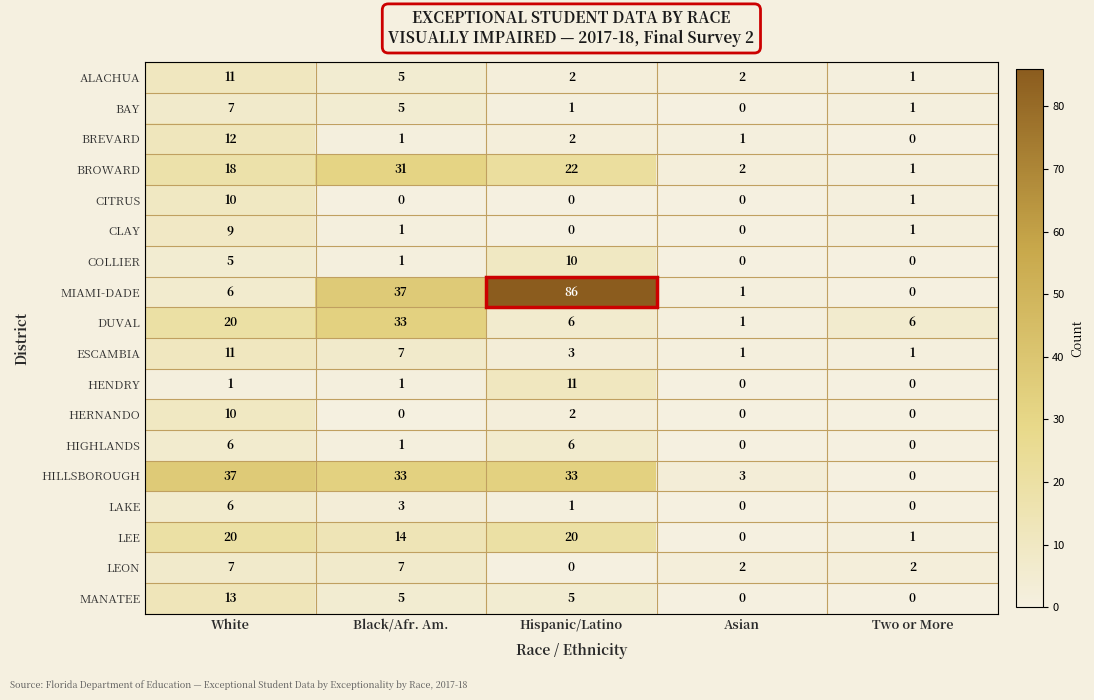

What is the average value of the COLLIER series?

3